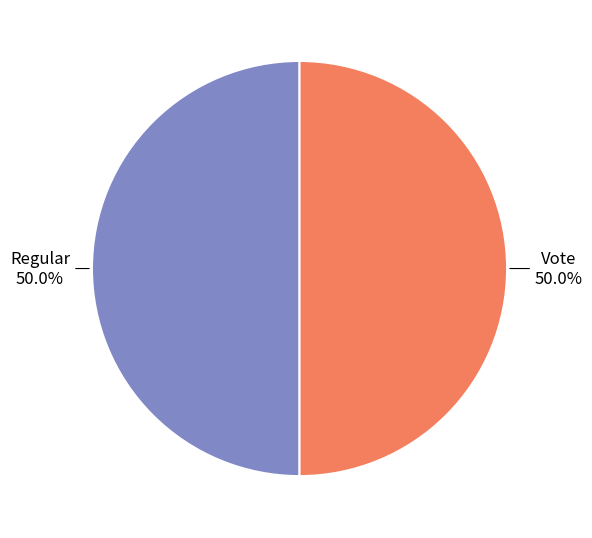

Approximately how many times larger is the value at Vote compared to Regular?

1.0